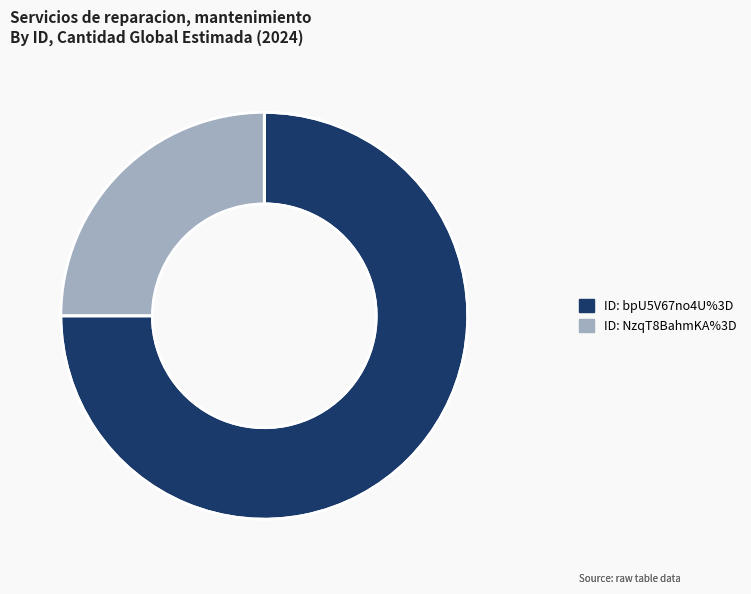

How many segments does this pie chart have?

2